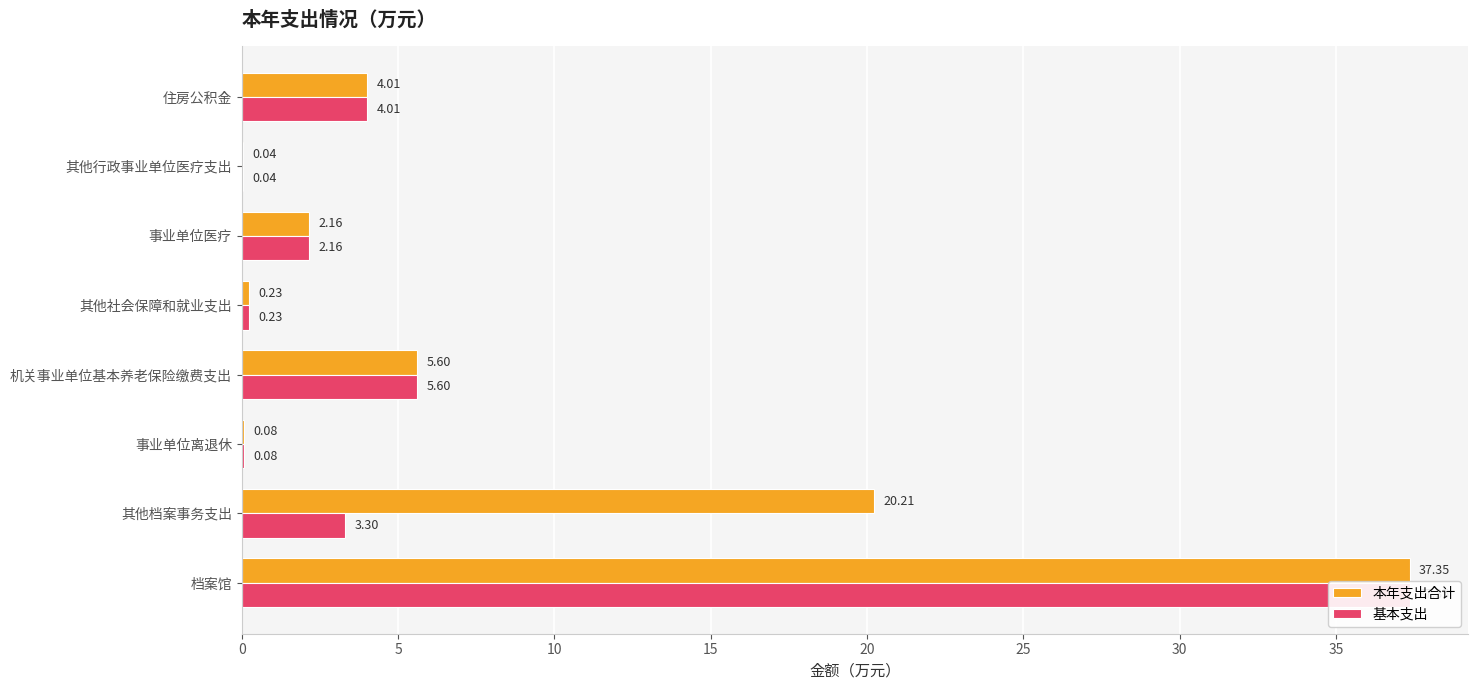

True or false: 基本支出 has a value of 1.1 at 住房公积金.

False